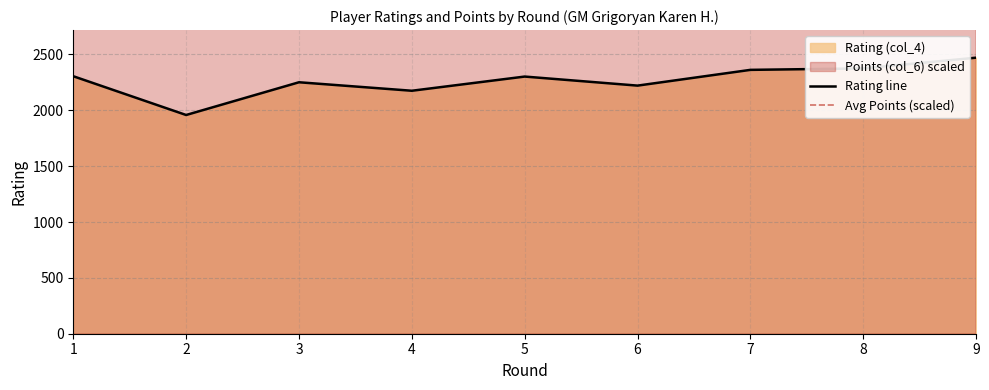

What is the difference between the second highest and second lowest values?

200